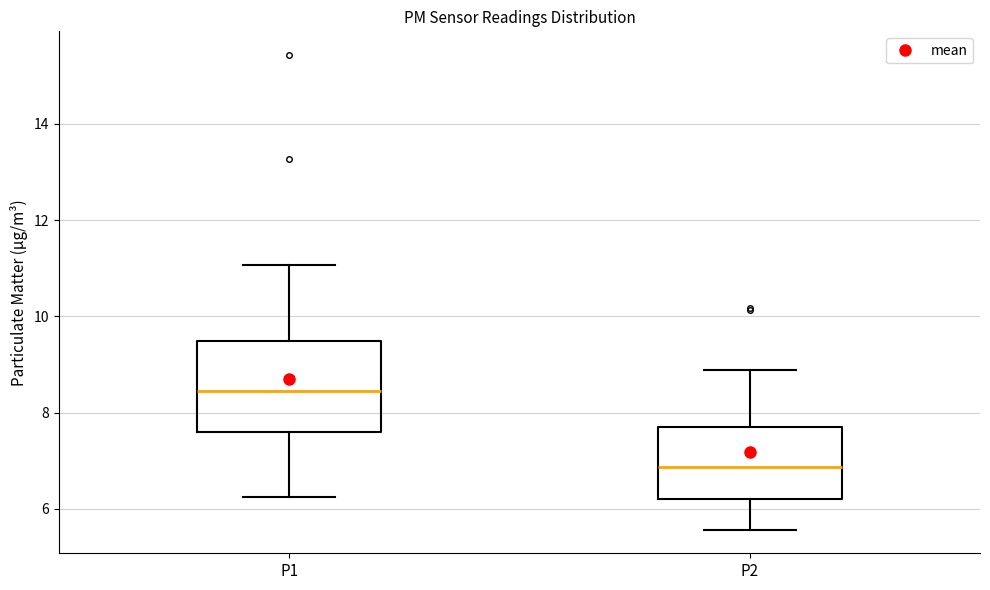

Reading left to right, read every box against the y-axis: the position of its median line, the range the box covers, and the ends of its whiskers. The values are not printed on the chart, so give them approximately, as read against the axis.

P1: median 8.4, box 7.6 to 9.4, whiskers 6.2 to 11.0
P2: median 6.8, box 6.2 to 7.8, whiskers 5.6 to 8.8